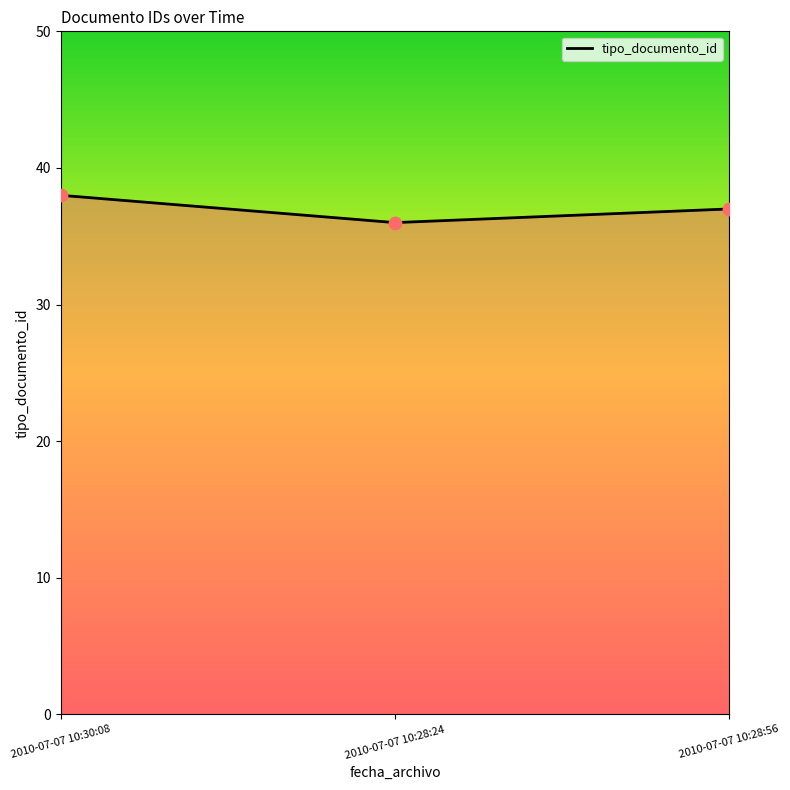

What is the ratio of the value at 2010-07-07 10:30:08 to the value at 2010-07-07 10:28:24?

1.1